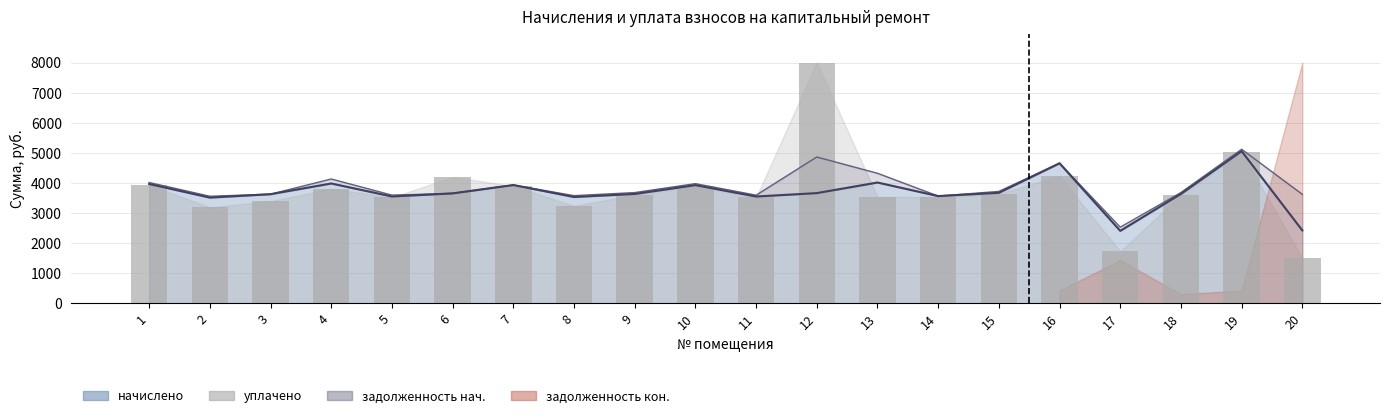

Where is уплачено nearest to the value 4750?

19